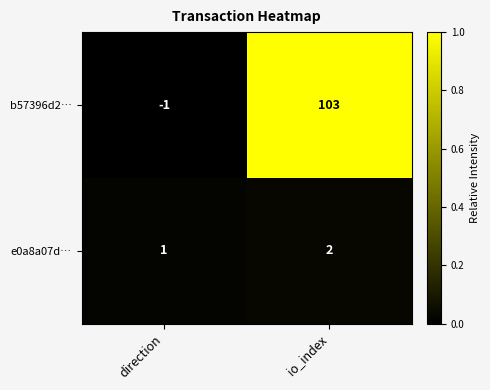

Which series has the widest spread of values?

b57396d2…